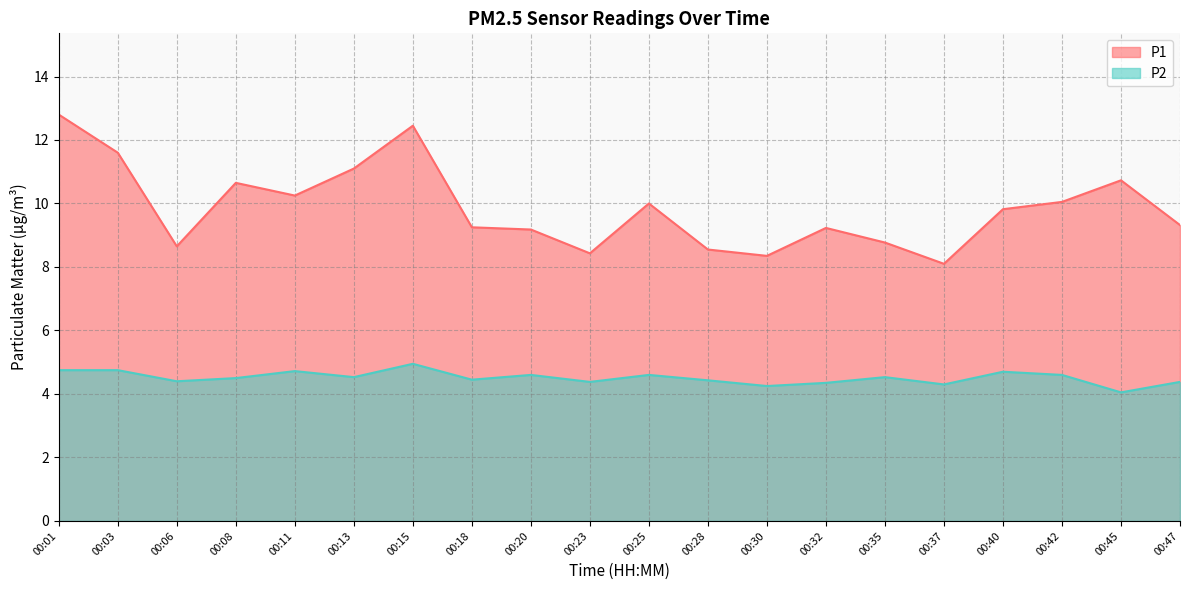

True or false: P1 has more than 0 points higher than both neighbors.

True